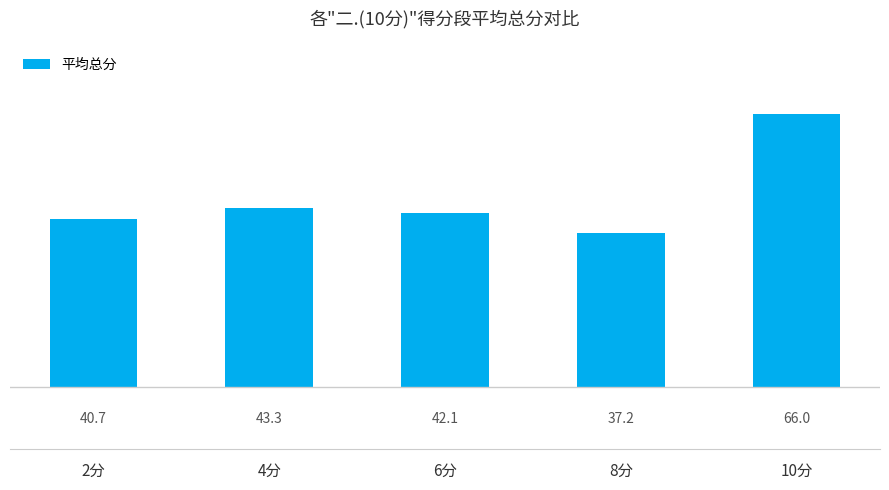

At which category does the chart reach its peak across all series?

10分